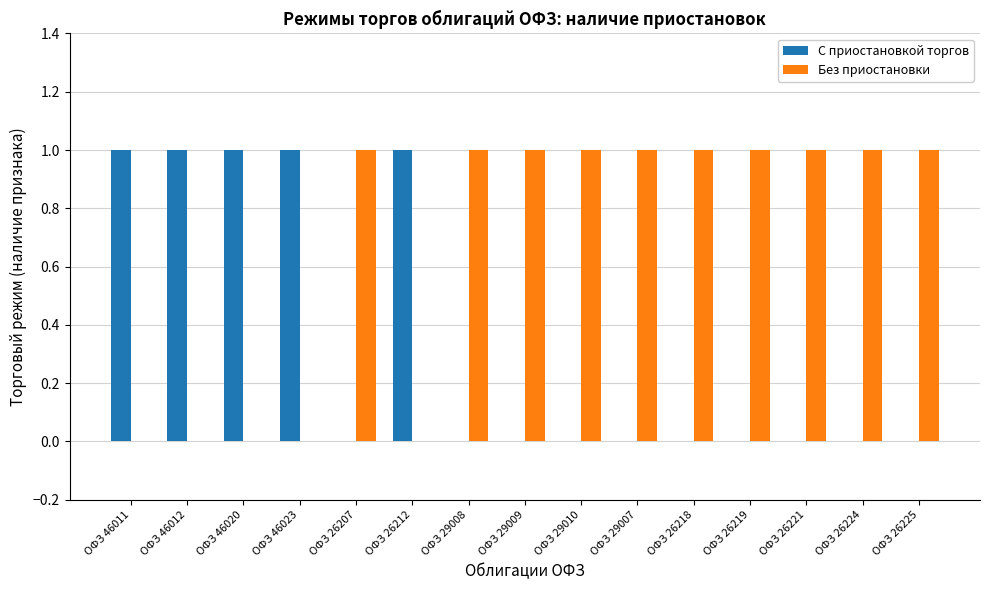

The value of С приостановкой торгов at ОФЗ 26207 is 1. True or false?

False